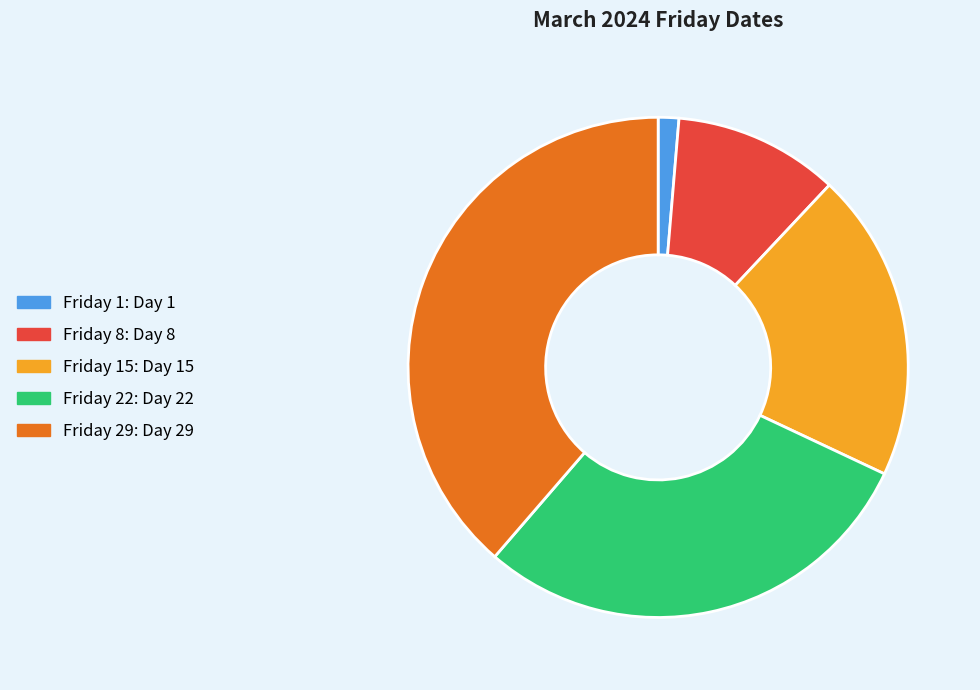

Is there a majority slice in this chart?

No